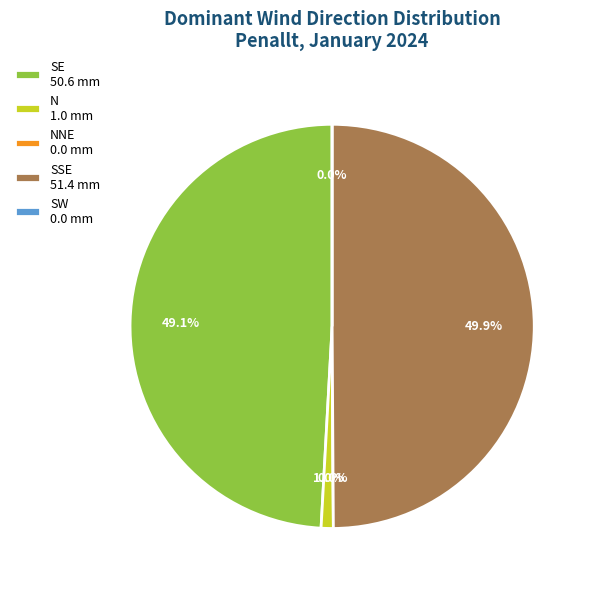

Is 19 the majority of the pie?

No